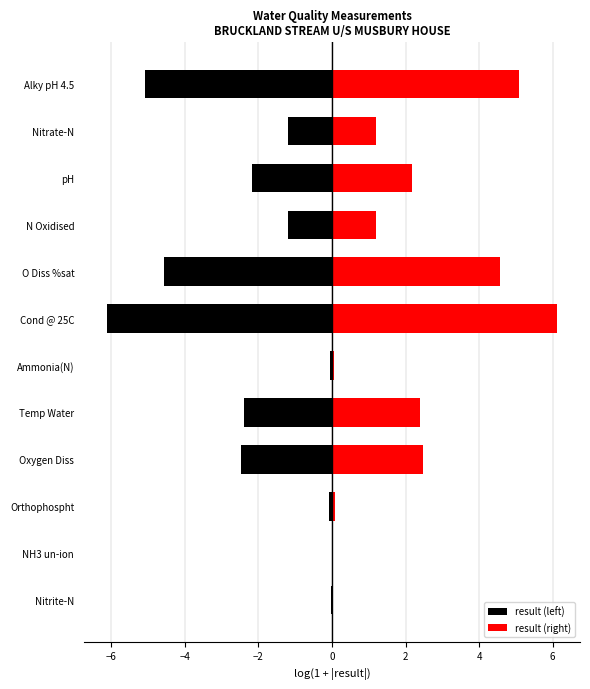

What is the maximum value shown in the chart?

6.1